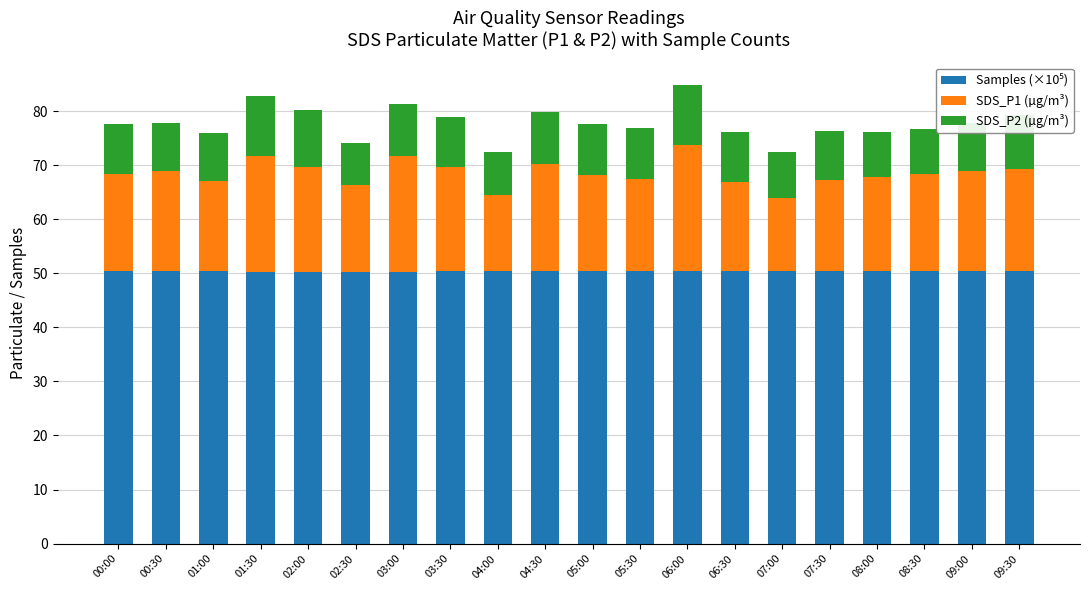

Does the chart contain any negative values?

No